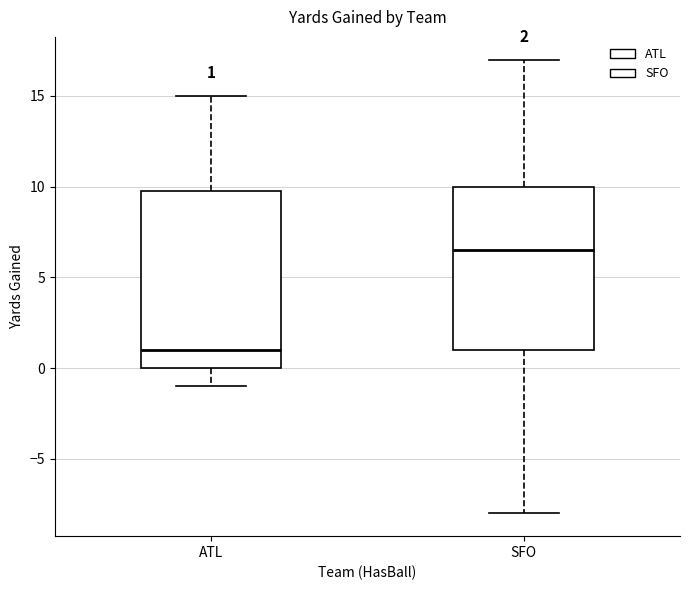

Which box's median line is the highest?

SFO